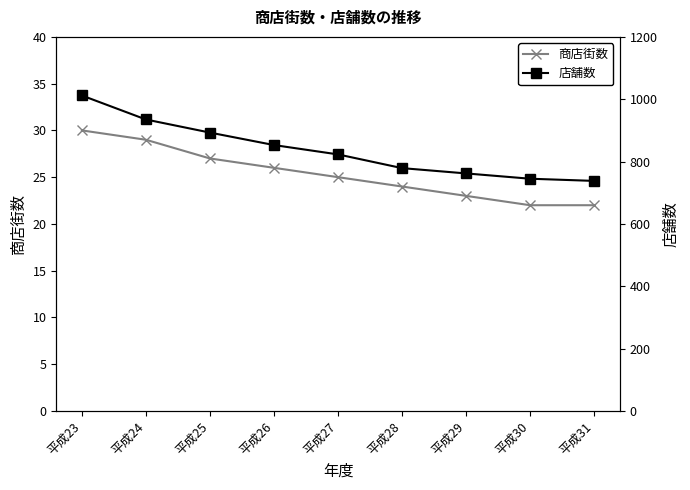

What is the minimum value shown in the chart?

22